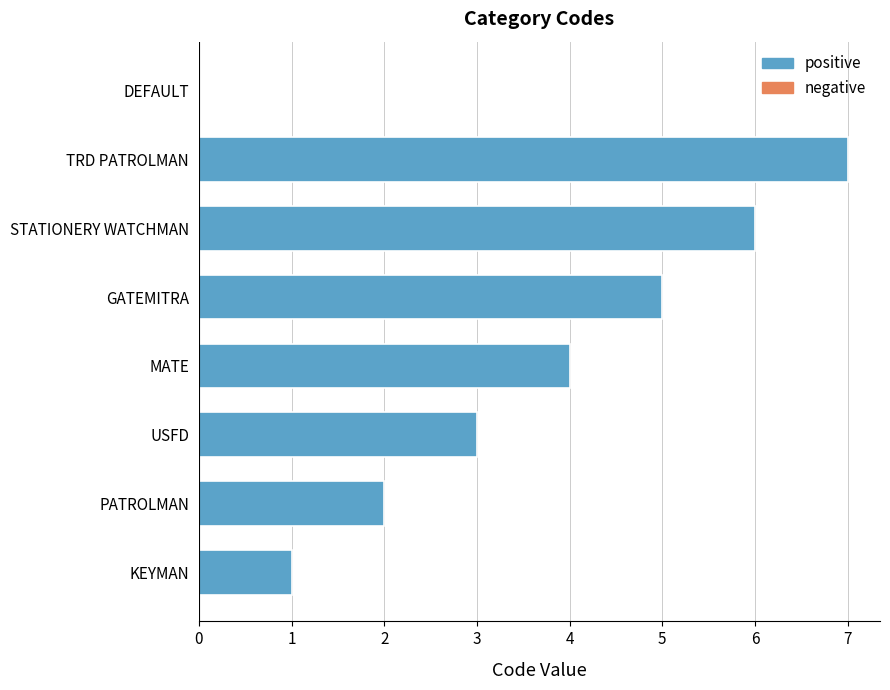

What is the sum of all values?

28